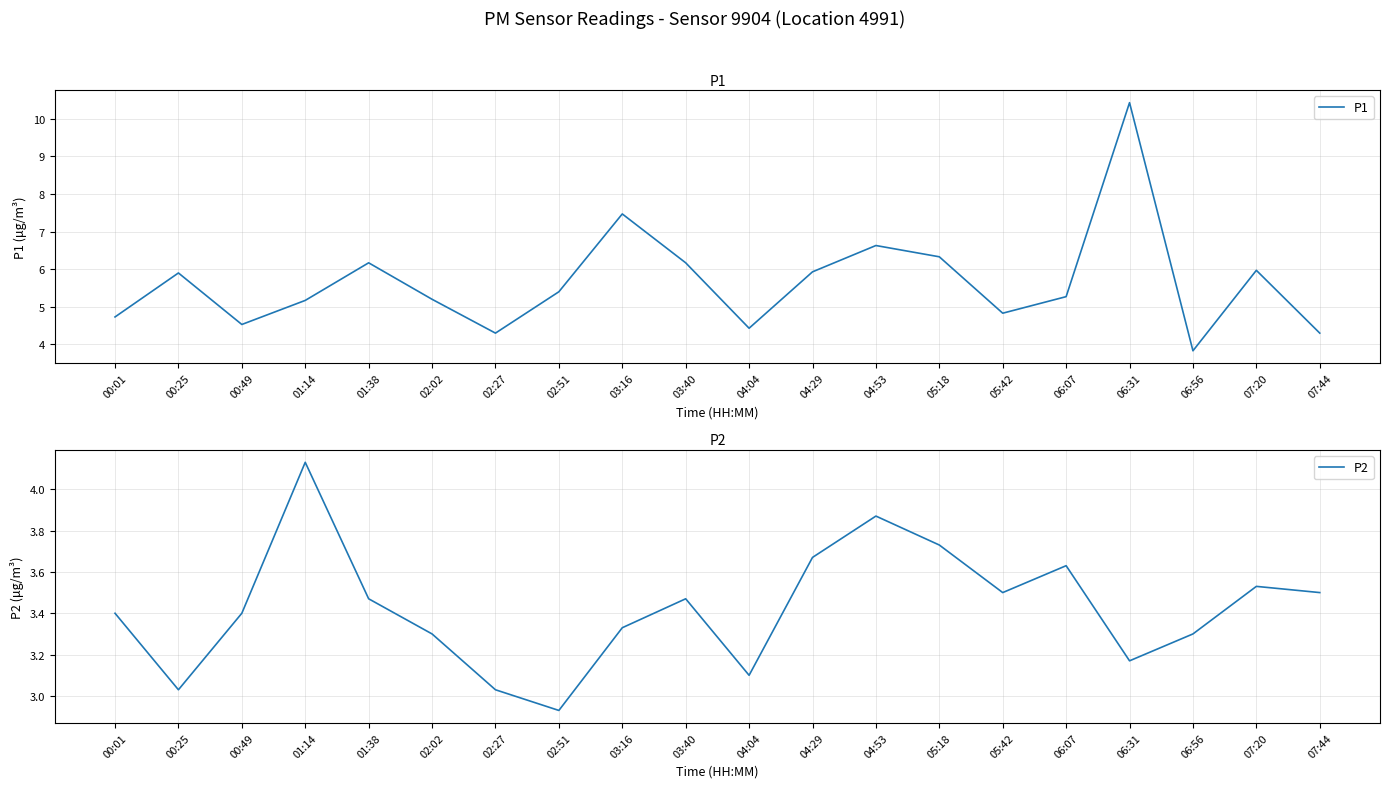

True or false: P2 and P1 cross at least once.

False